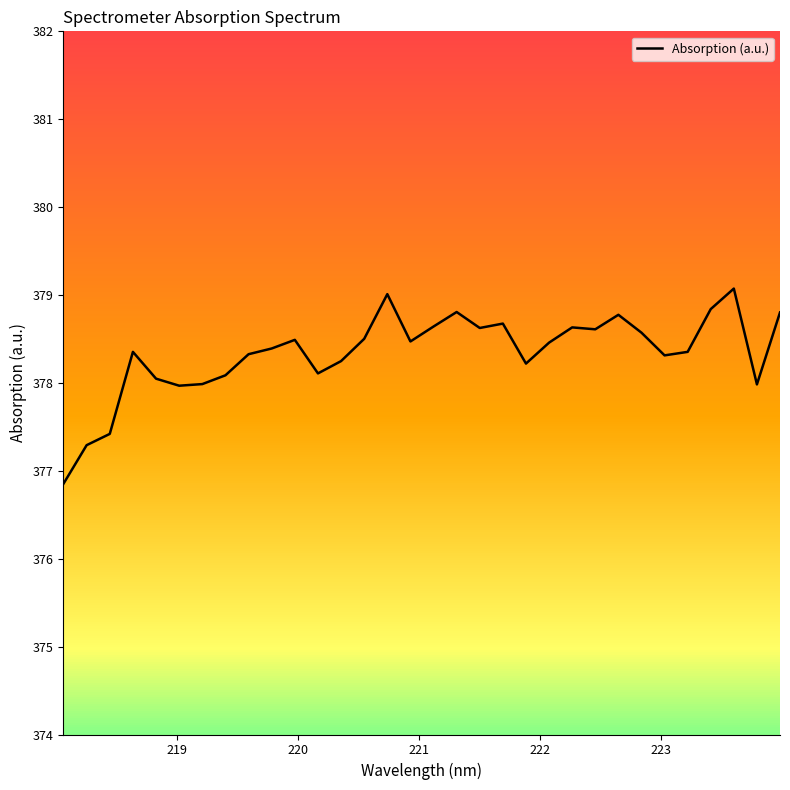

What is the lowest value of the Absorption (a.u.) series?

376.9